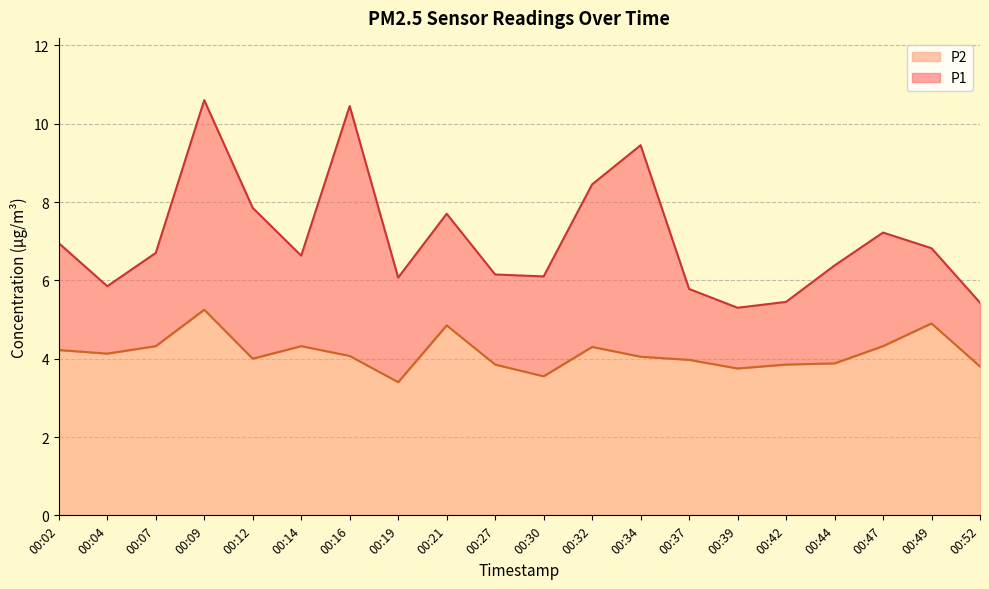

The P1 series shows 9.0 at 00:30. True or false?

False